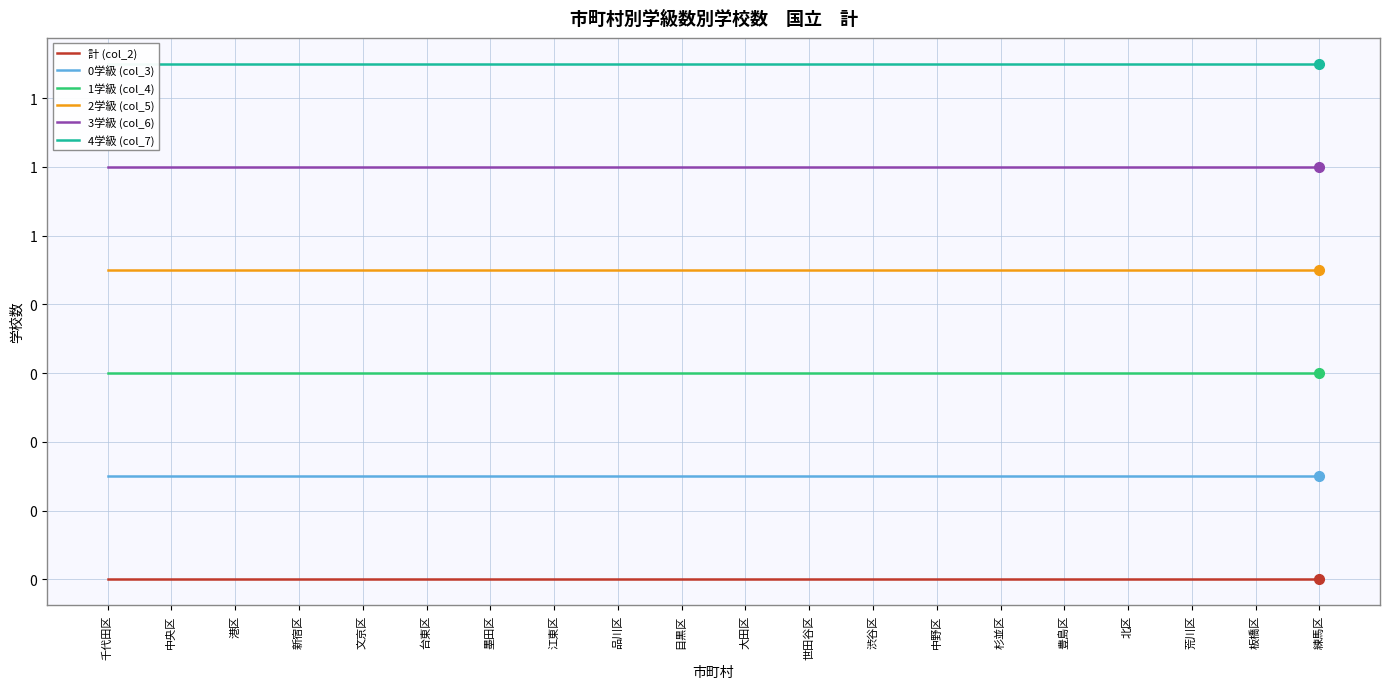

Reading left to right, what are all the values shown in this chart?

計 (col_2): 0.0	0.0	0.0	0.0	0.0	0.0	0.0	0.0	0.0	0.0	0.0	0.0	0.0	0.0	0.0	0.0	0.0	0.0	0.0	0.0
0学級 (col_3): 0.3	0.3	0.3	0.3	0.3	0.3	0.3	0.3	0.3	0.3	0.3	0.3	0.3	0.3	0.3	0.3	0.3	0.3	0.3	0.3
1学級 (col_4): 0.6	0.6	0.6	0.6	0.6	0.6	0.6	0.6	0.6	0.6	0.6	0.6	0.6	0.6	0.6	0.6	0.6	0.6	0.6	0.6
2学級 (col_5): 0.9	0.9	0.9	0.9	0.9	0.9	0.9	0.9	0.9	0.9	0.9	0.9	0.9	0.9	0.9	0.9	0.9	0.9	0.9	0.9
3学級 (col_6): 1.2	1.2	1.2	1.2	1.2	1.2	1.2	1.2	1.2	1.2	1.2	1.2	1.2	1.2	1.2	1.2	1.2	1.2	1.2	1.2
4学級 (col_7): 1.5	1.5	1.5	1.5	1.5	1.5	1.5	1.5	1.5	1.5	1.5	1.5	1.5	1.5	1.5	1.5	1.5	1.5	1.5	1.5